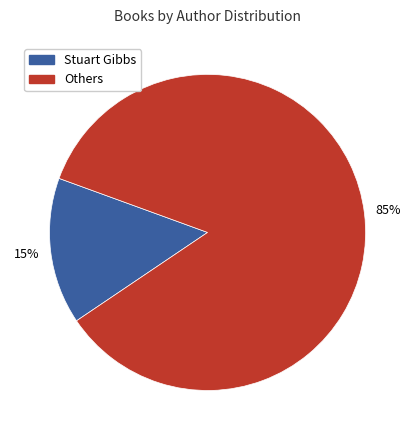

How many slices are in this pie chart?

2